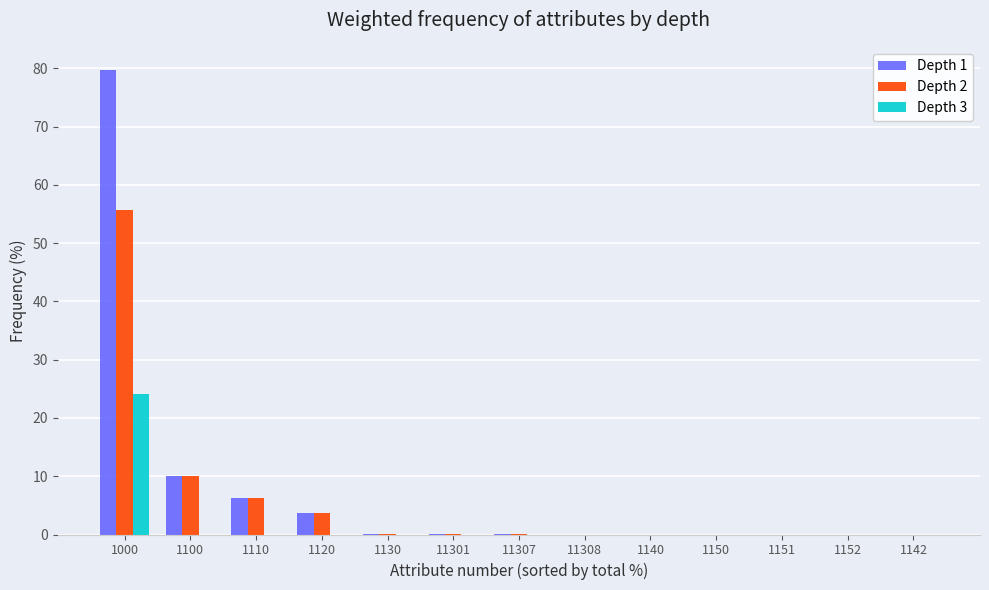

At which category does the chart reach its peak across all series?

1000